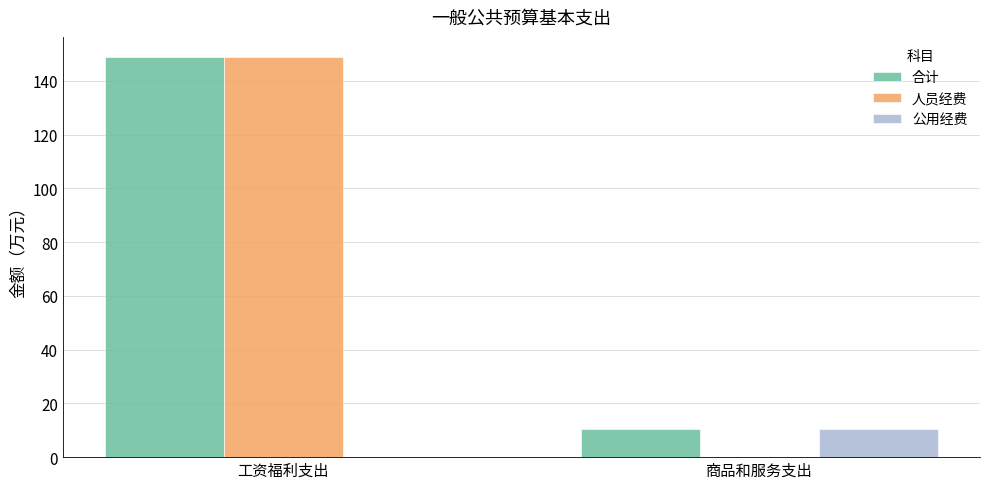

The value of 合计 at 工资福利支出 is 262.6. True or false?

False